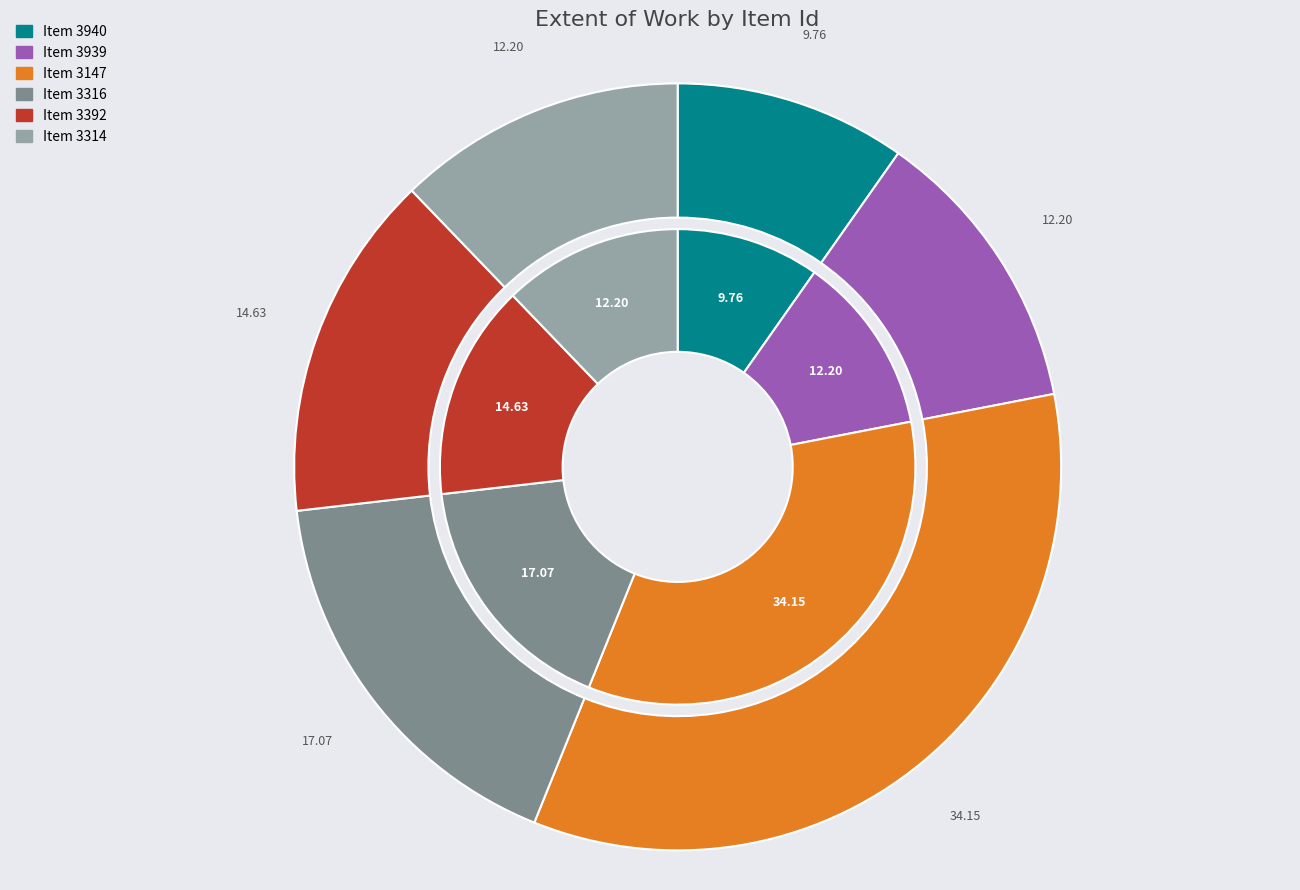

To the nearest percent, what is the difference between the largest and smallest slice percentages?

24%